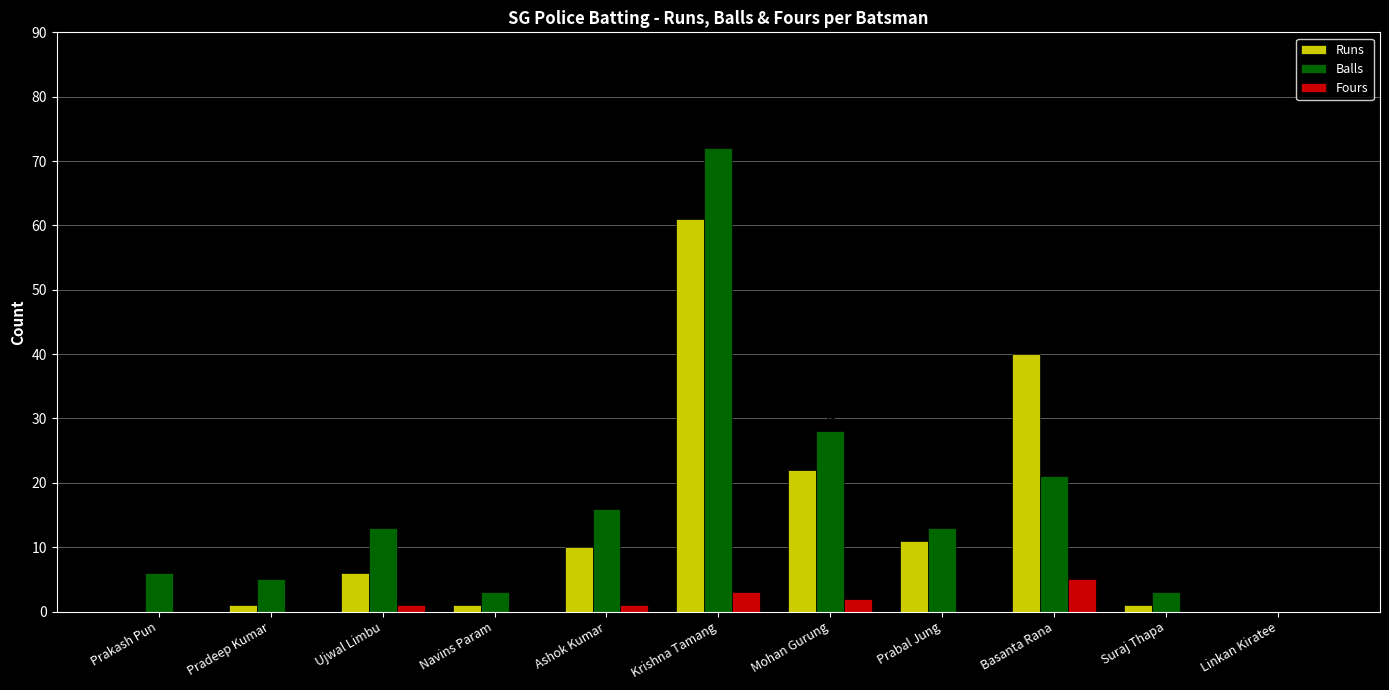

How many positive values does the Runs series have?

9